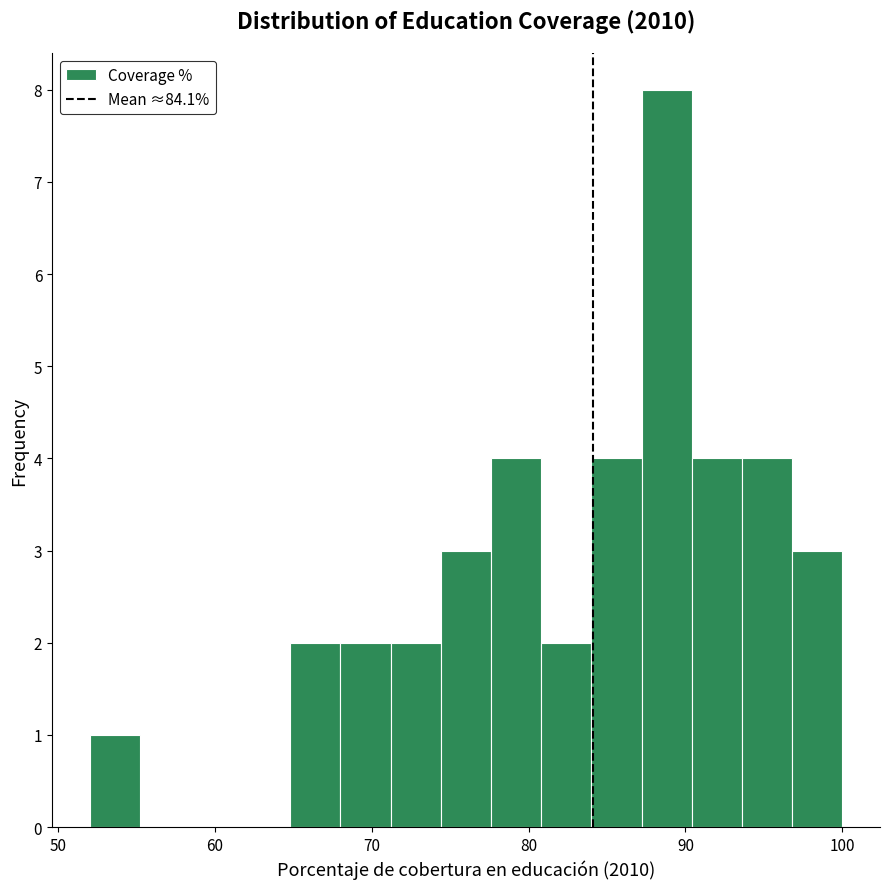

Around what value on the x-axis is the tallest bar? Give the approximate position of its centre, as read against the axis.

89